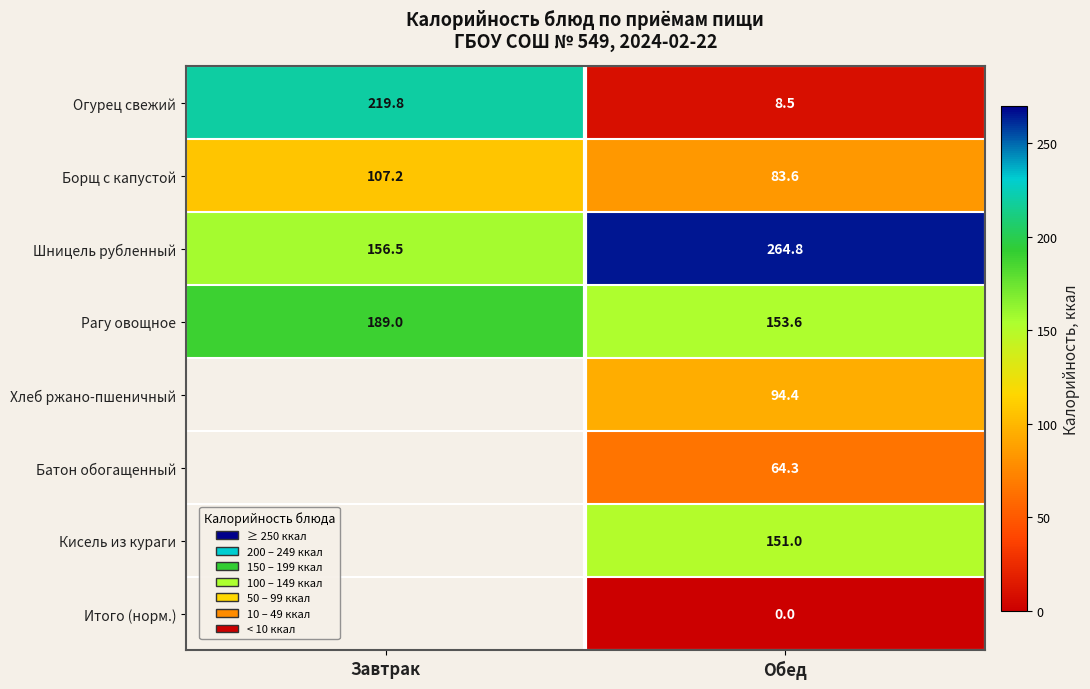

At Обед, list the series in order from largest to smallest.

Шницель рубленный, Рагу овощное, Кисель из кураги, Хлеб ржано-пшеничный, Борщ с капустой, Батон обогащенный, Огурец свежий, Итого (норм.)